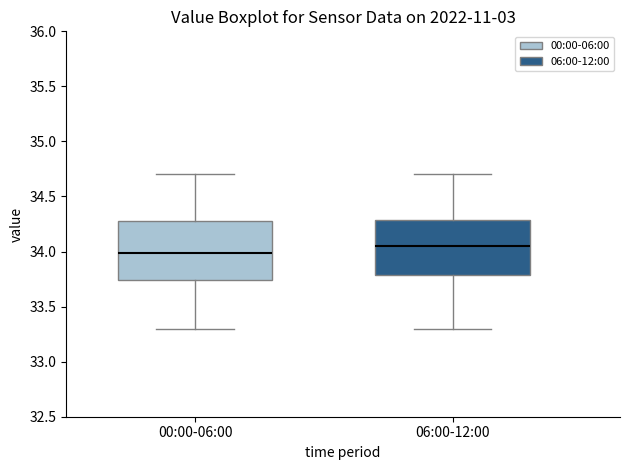

Which box's median line is the highest?

06:00-12:00